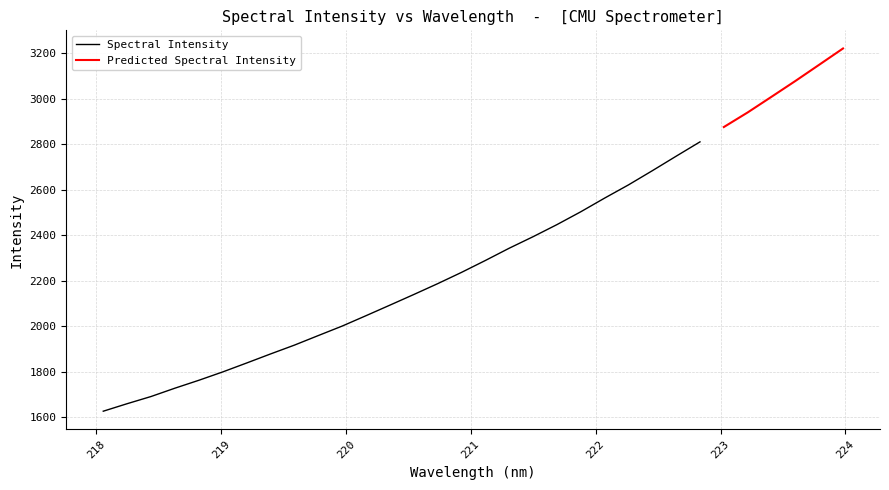

What is the change in value from 218.0596 to 220.9264?

+609.5